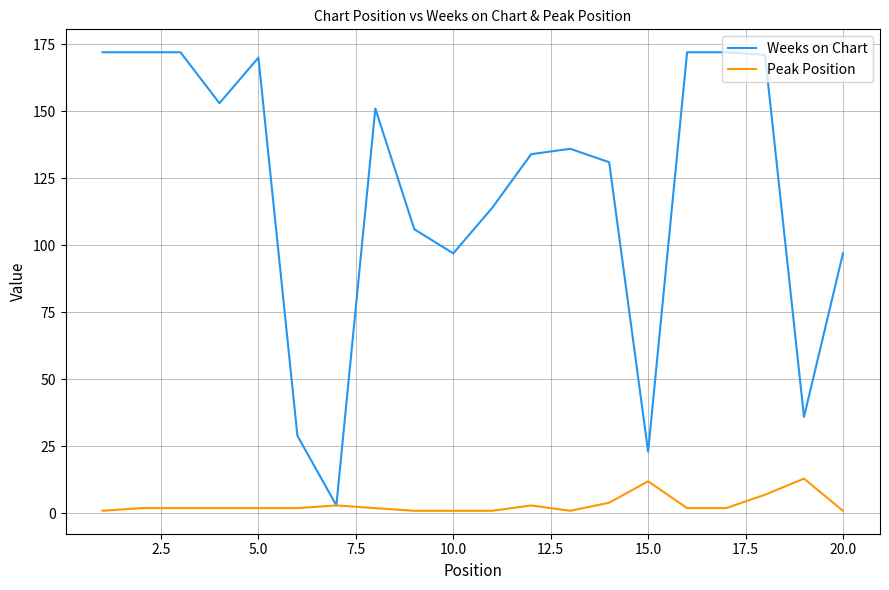

Which series has the largest range (max minus min)?

Weeks on Chart